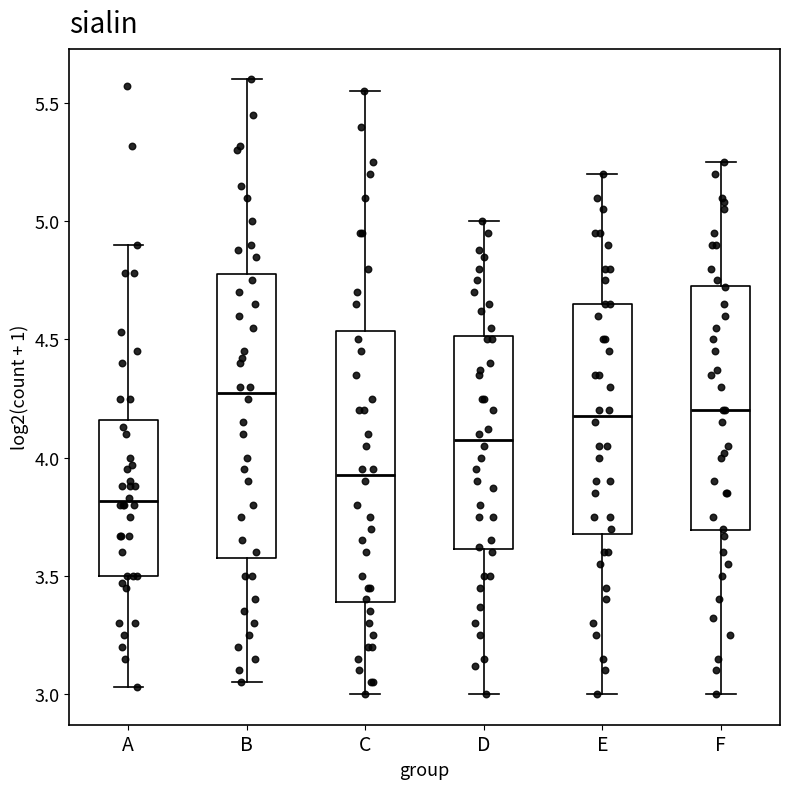

Which box is the tallest, from its lower edge to its upper edge?

B